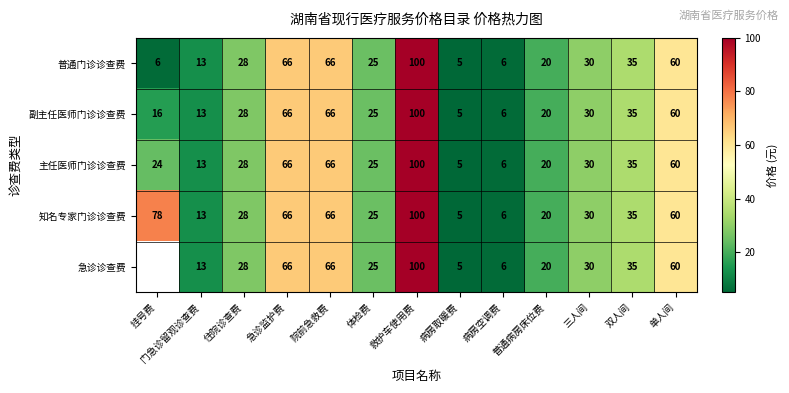

What is the approximate value of 副主任医师门诊诊查费 at 门急诊留观诊查费, to the nearest 10?

10